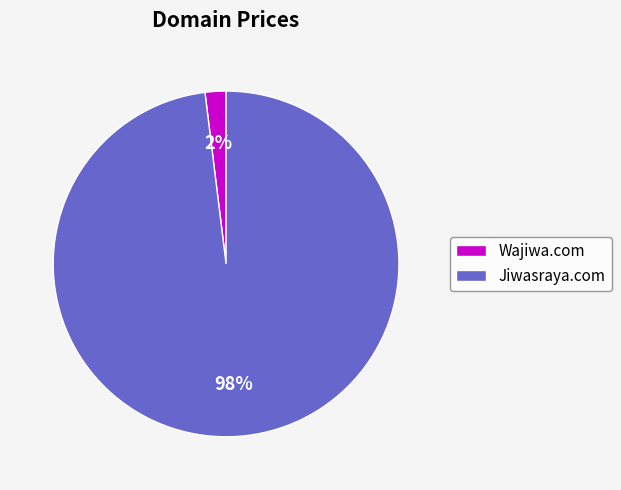

Combined, do Jiwasraya.com and Wajiwa.com account for over 50%?

Yes